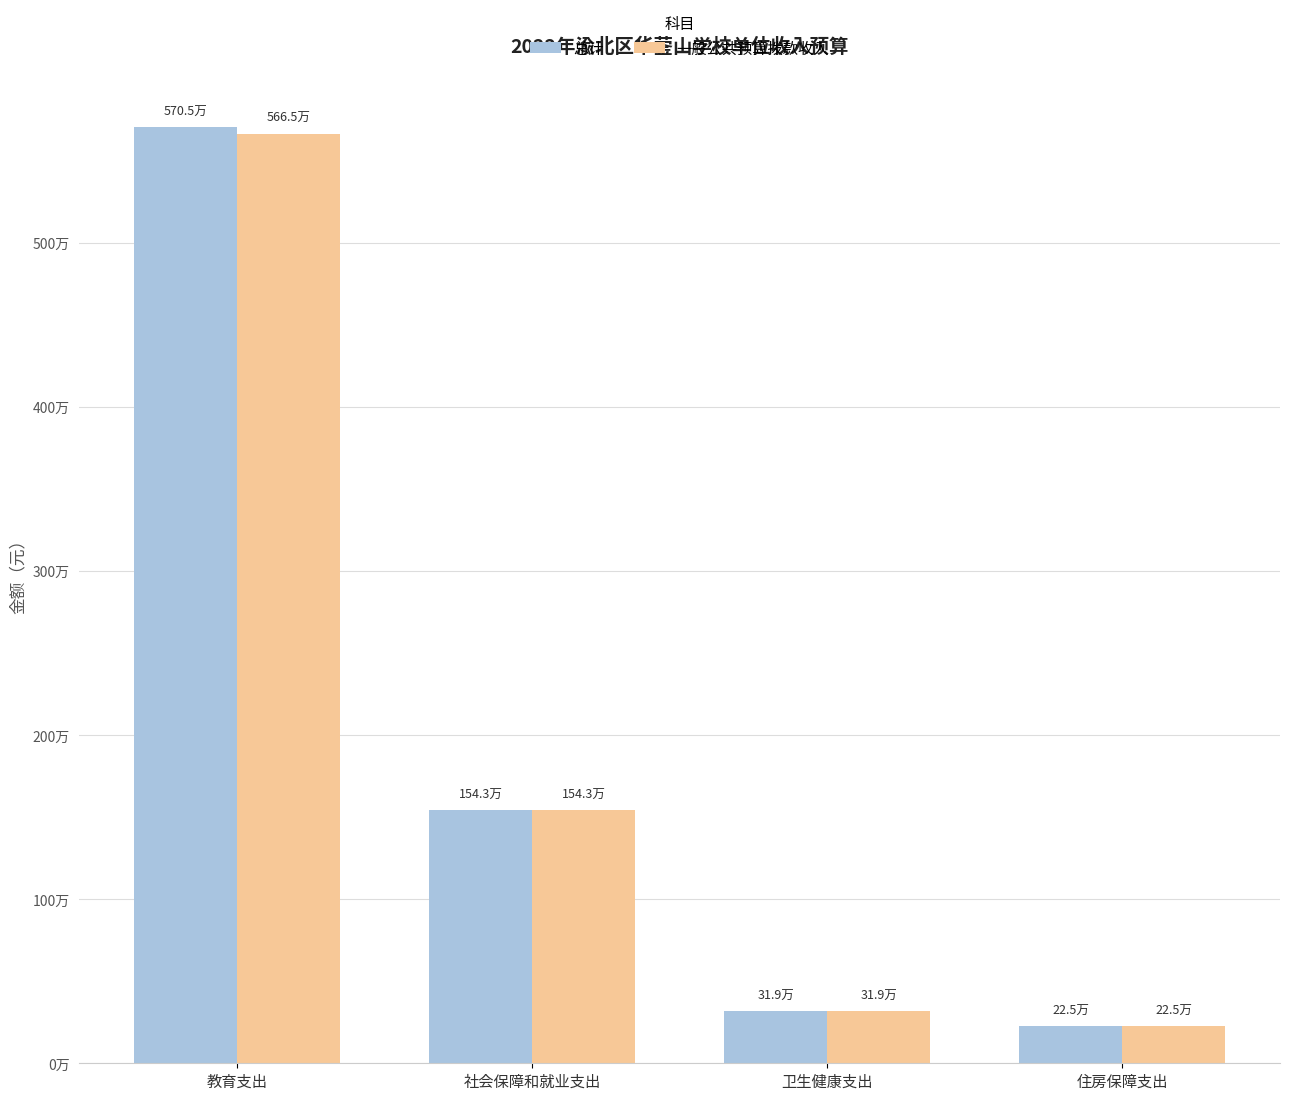

What are all the series names shown in the legend?

总计, 一般公共预算拨款收入